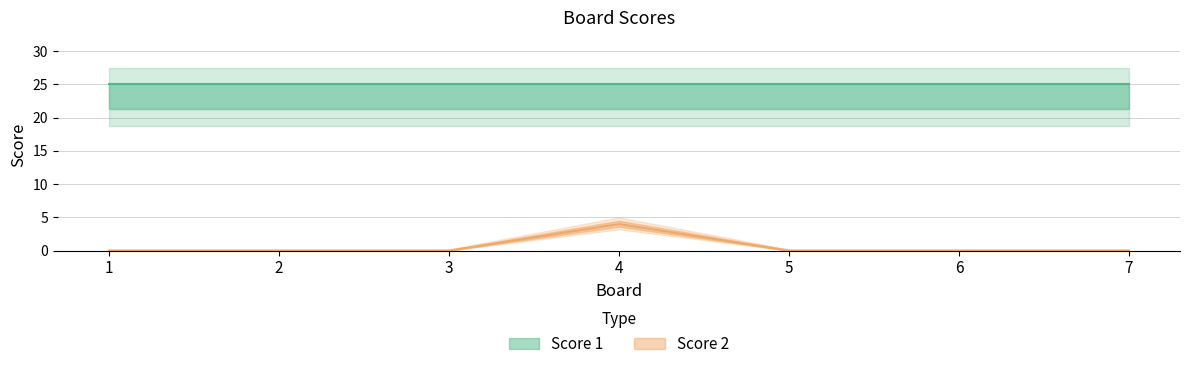

How many lines are shown in the chart?

1